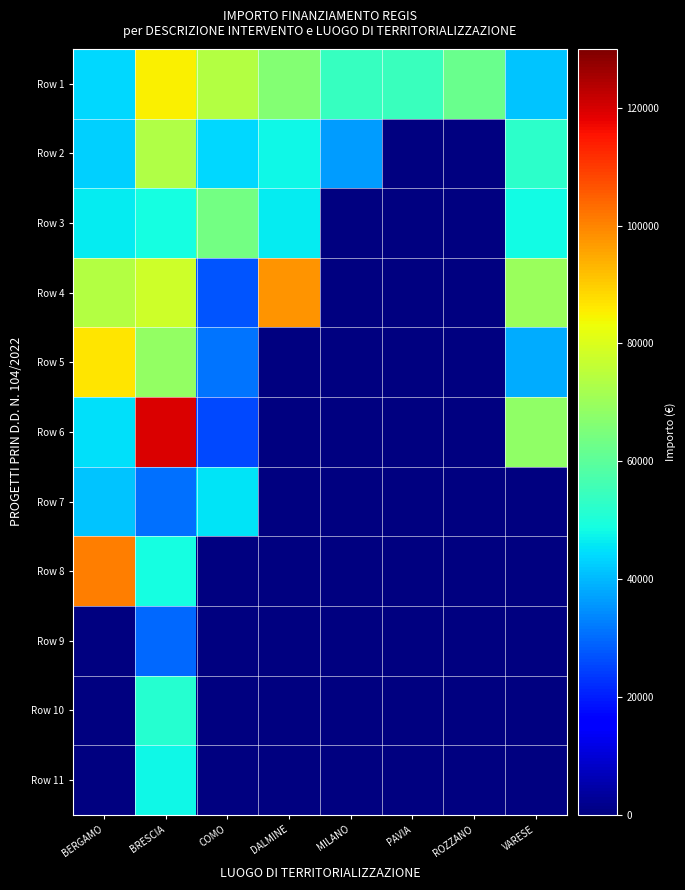

The Row 1 series shows 62062.4 at ROZZANO. True or false?

True